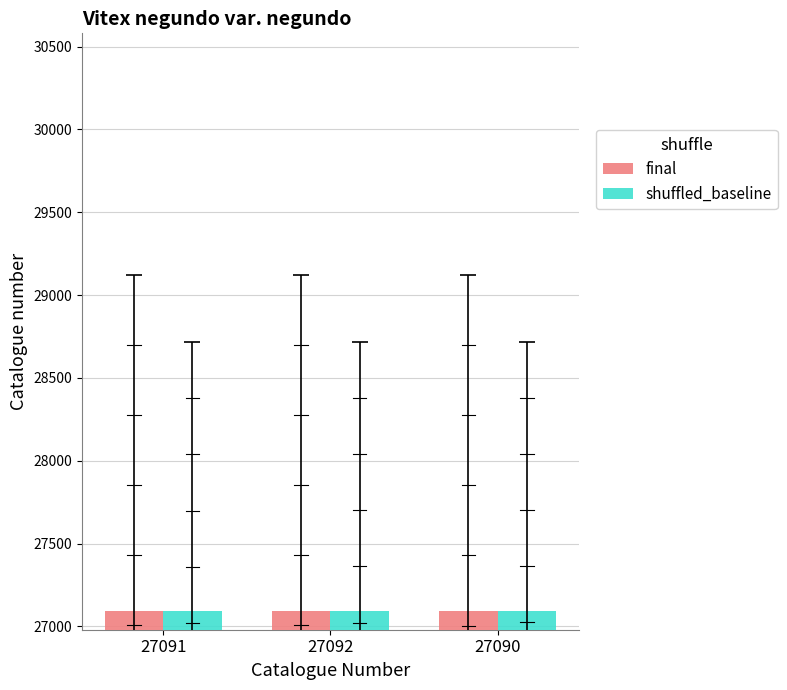

The shuffled_baseline series shows 27090 at 27091. True or false?

True